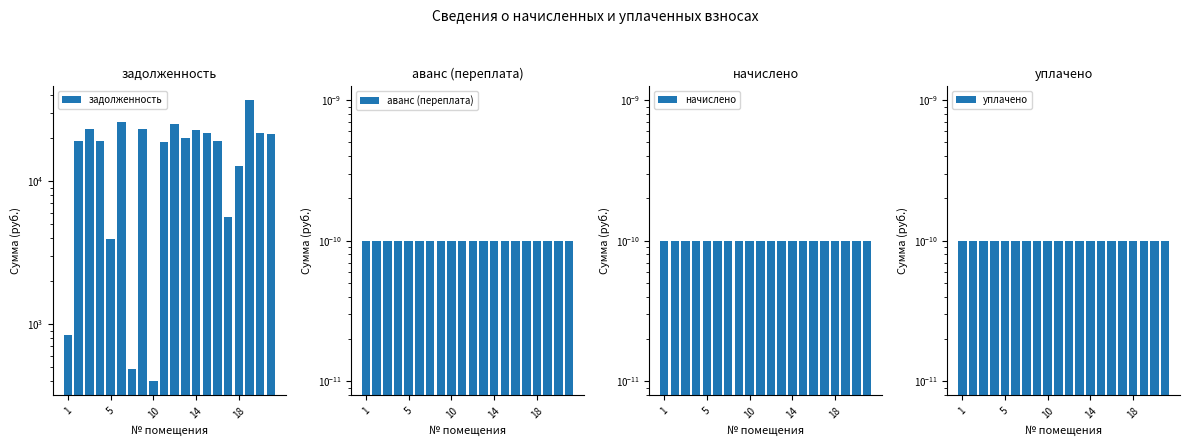

What is the total value across all series at 1?

833.0